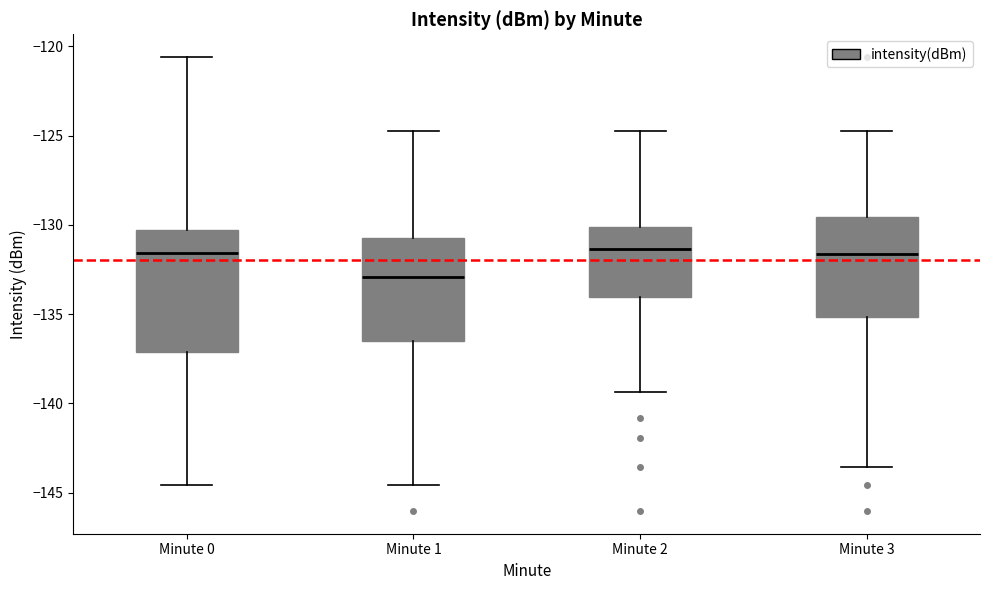

Reading left to right, transcribe this box plot: for each box, give where its median line is, the range the box spans, and where its two whiskers end, as read against the y-axis. The values are not printed on the chart, so give them approximately, as read against the axis.

Minute 0: median -131.5, box -137.0 to -130.5, whiskers -144.5 to -120.5
Minute 1: median -133.0, box -136.5 to -130.5, whiskers -144.5 to -124.5
Minute 2: median -131.5, box -134.0 to -130.0, whiskers -139.5 to -124.5
Minute 3: median -131.5, box -135.0 to -129.5, whiskers -143.5 to -124.5